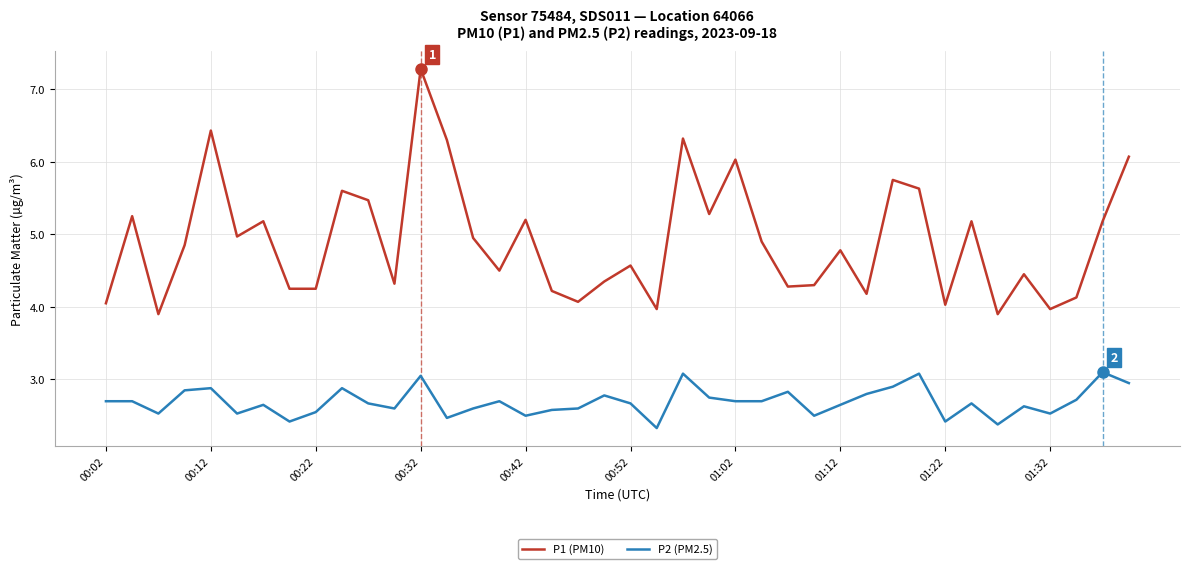

What is the difference between the maximum and minimum values in the P1 (PM10) series?

3.4